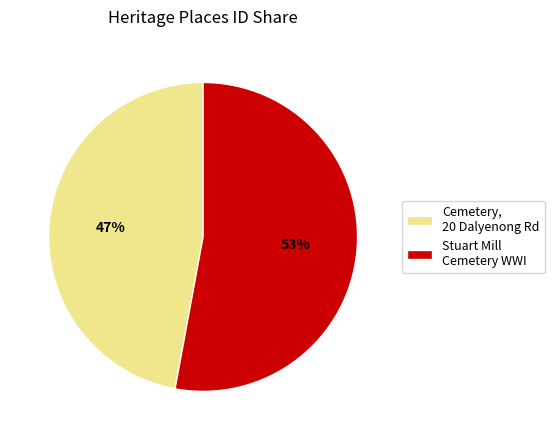

To the nearest percent, what portion does Stuart Mill Cemetery WWI represent?

53%